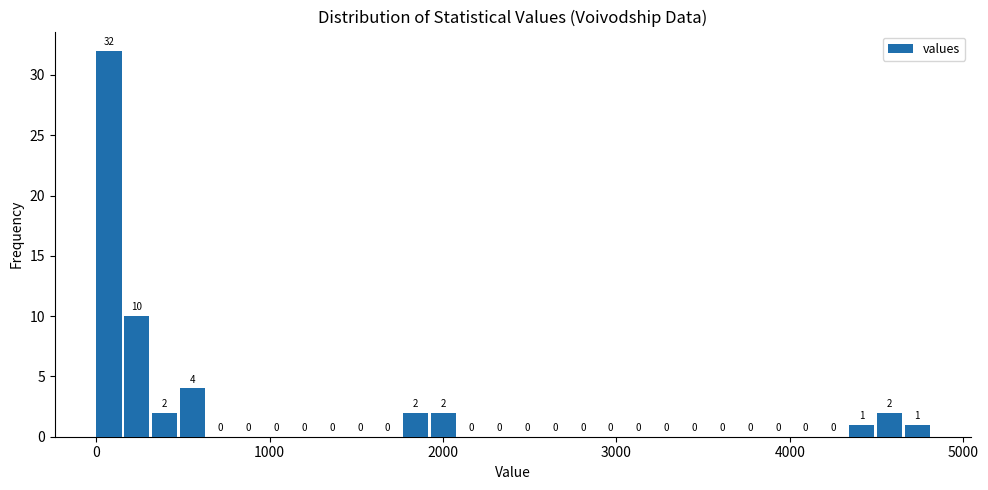

Around what value on the x-axis is the tallest bar? Give the approximate position of its centre, as read against the axis.

100